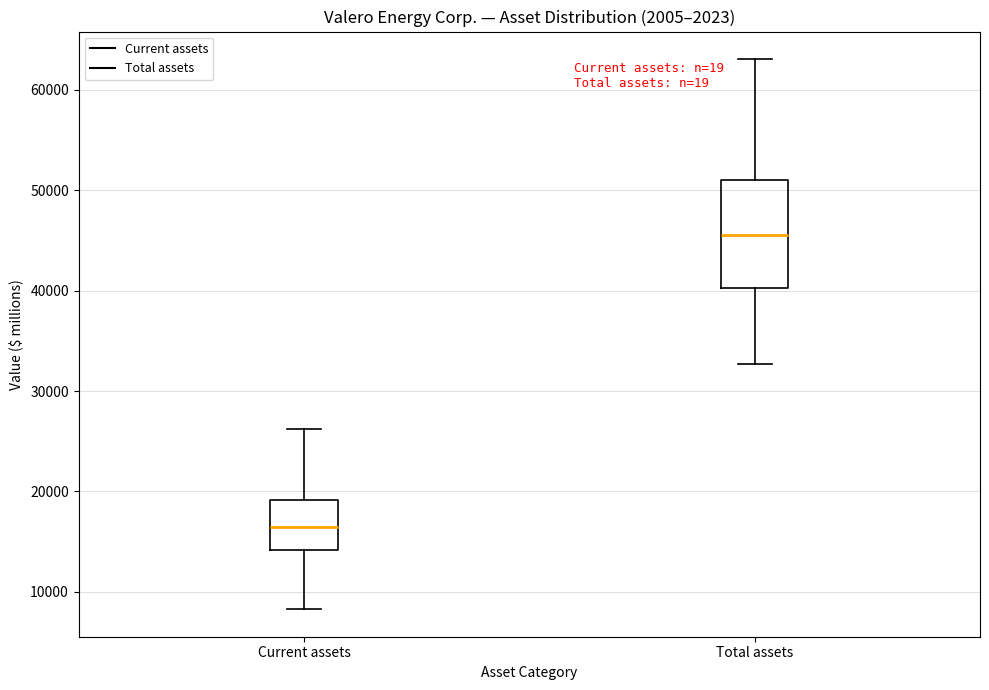

Which box has the highest median line?

Total assets